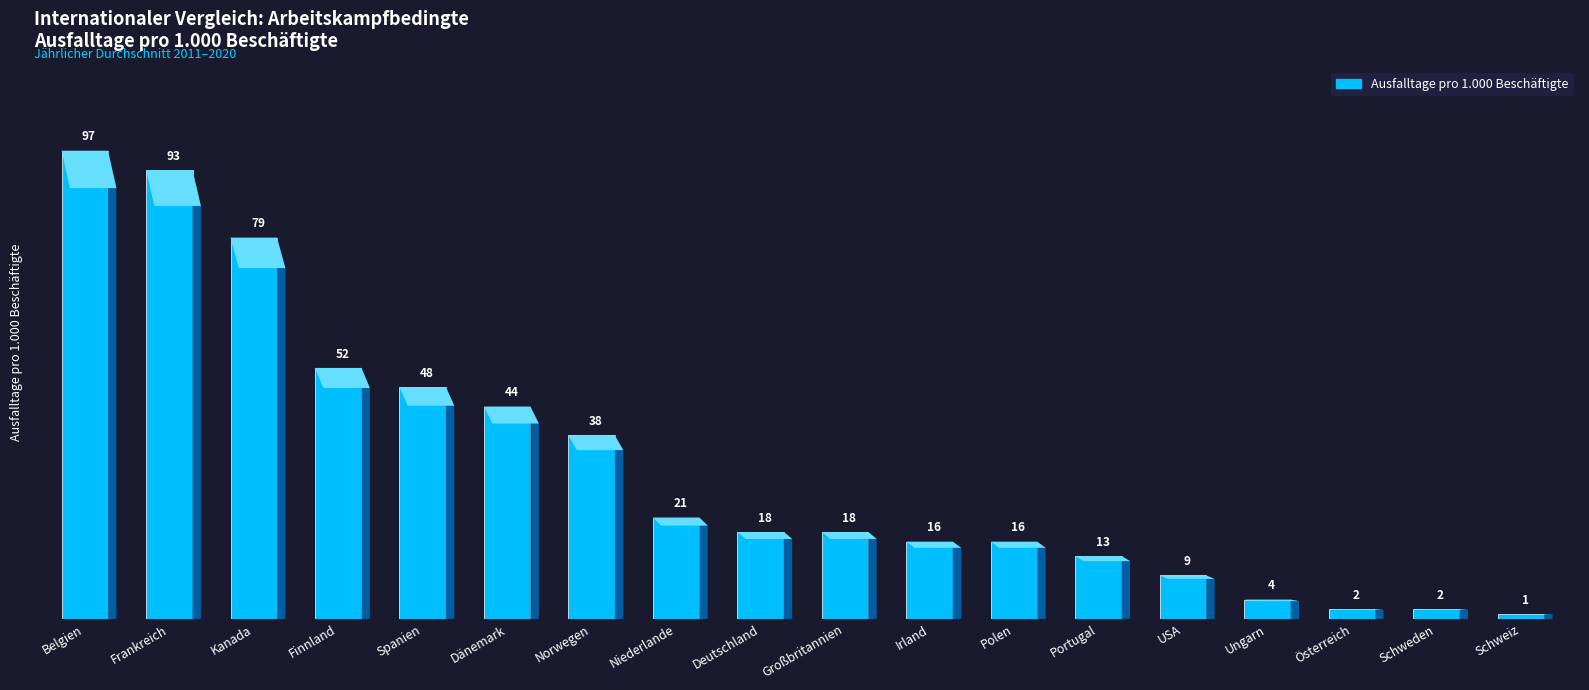

True or false: the data shows 18 at Deutschland.

True